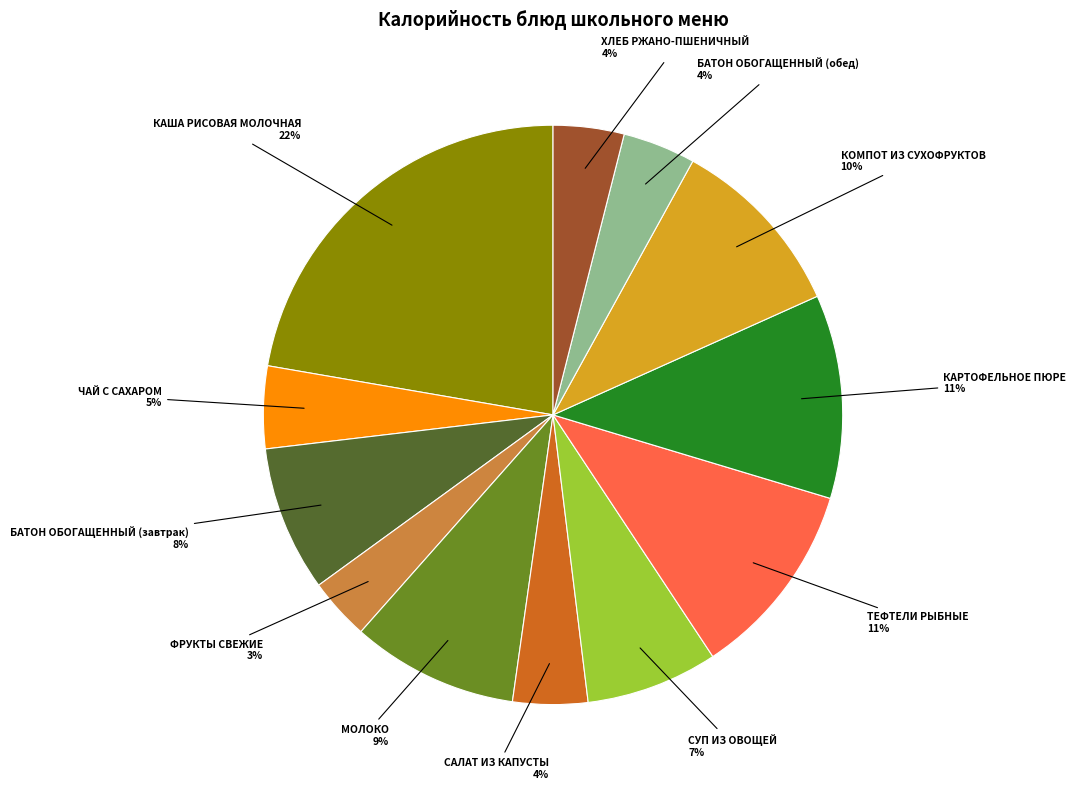

True or false: ТЕФТЕЛИ РЫБНЫЕ accounts for 16% of the total.

False